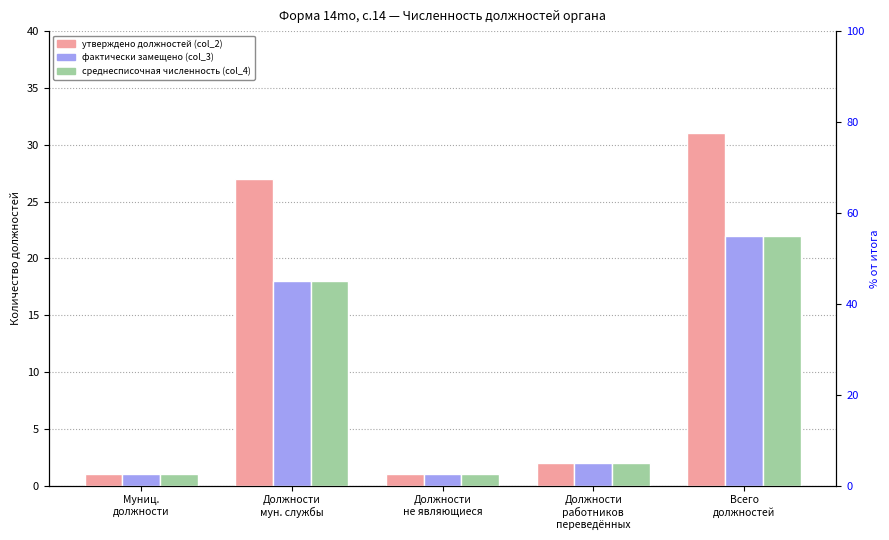

The value of среднесписочная численность (col_4) at Должности
мун. службы is 29. True or false?

False